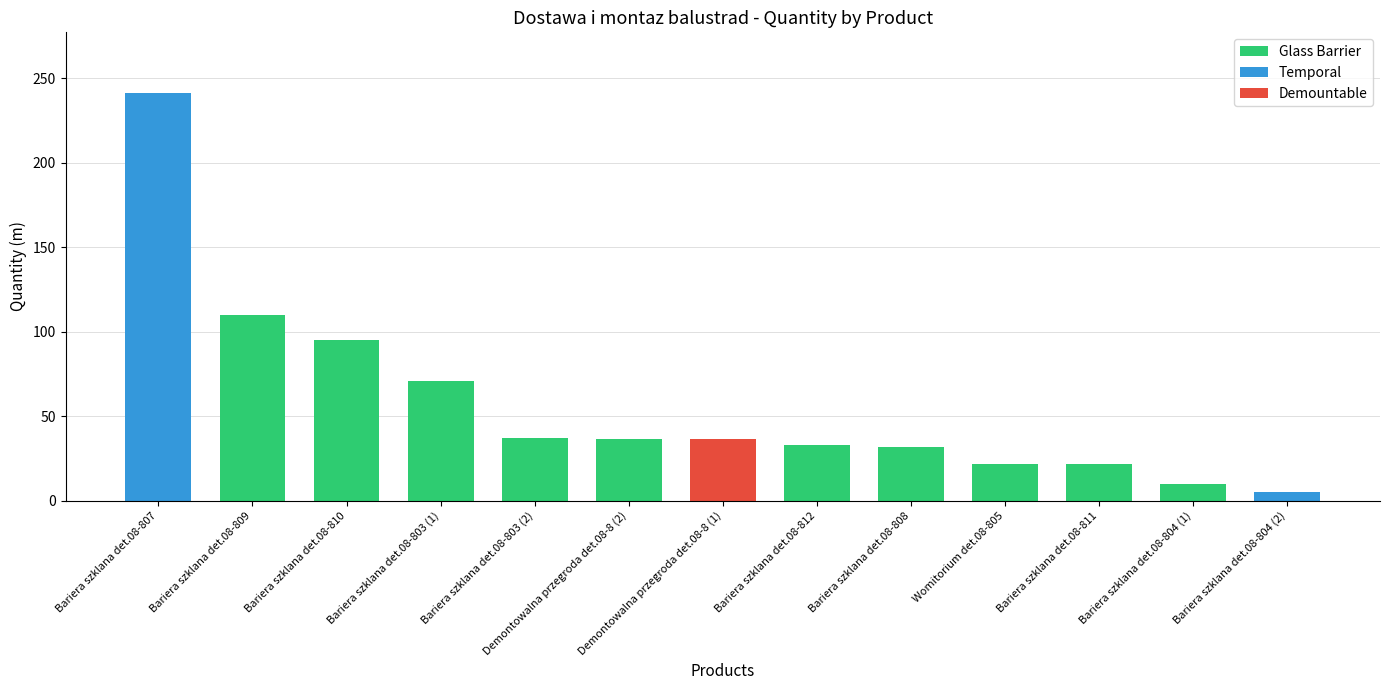

True or false: the data shows 241.0 at Bariera szklana det.08-807.

True